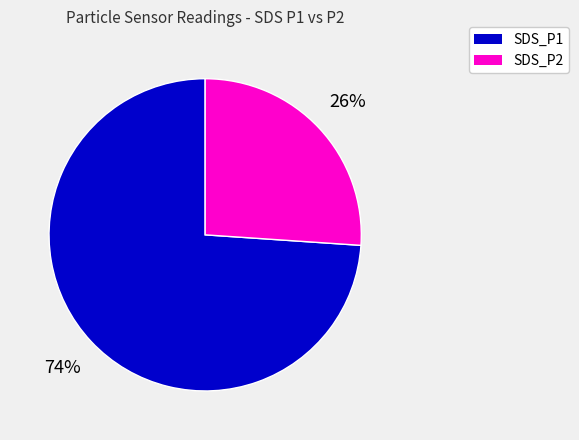

What is the largest slice in the pie chart?

SDS_P1